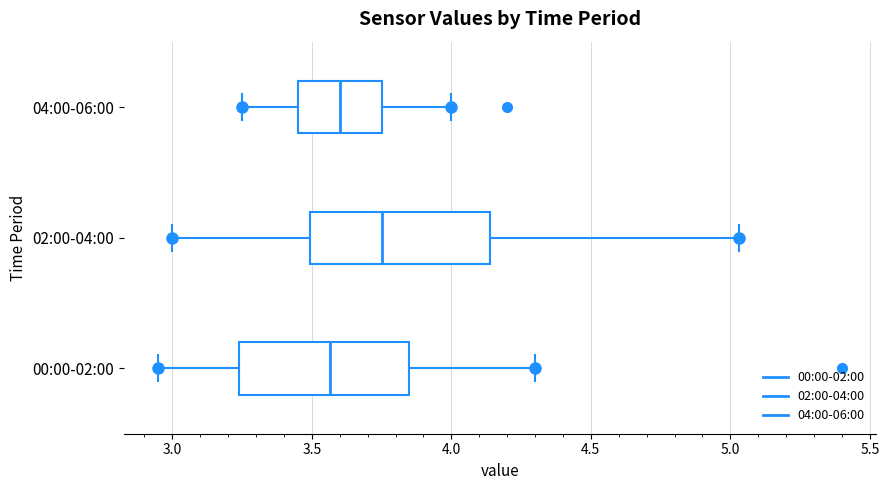

Where is the left edge of the box for 04:00-06:00 on the x-axis? The values are not printed on the chart, so give them approximately, as read against the axis.

3.45